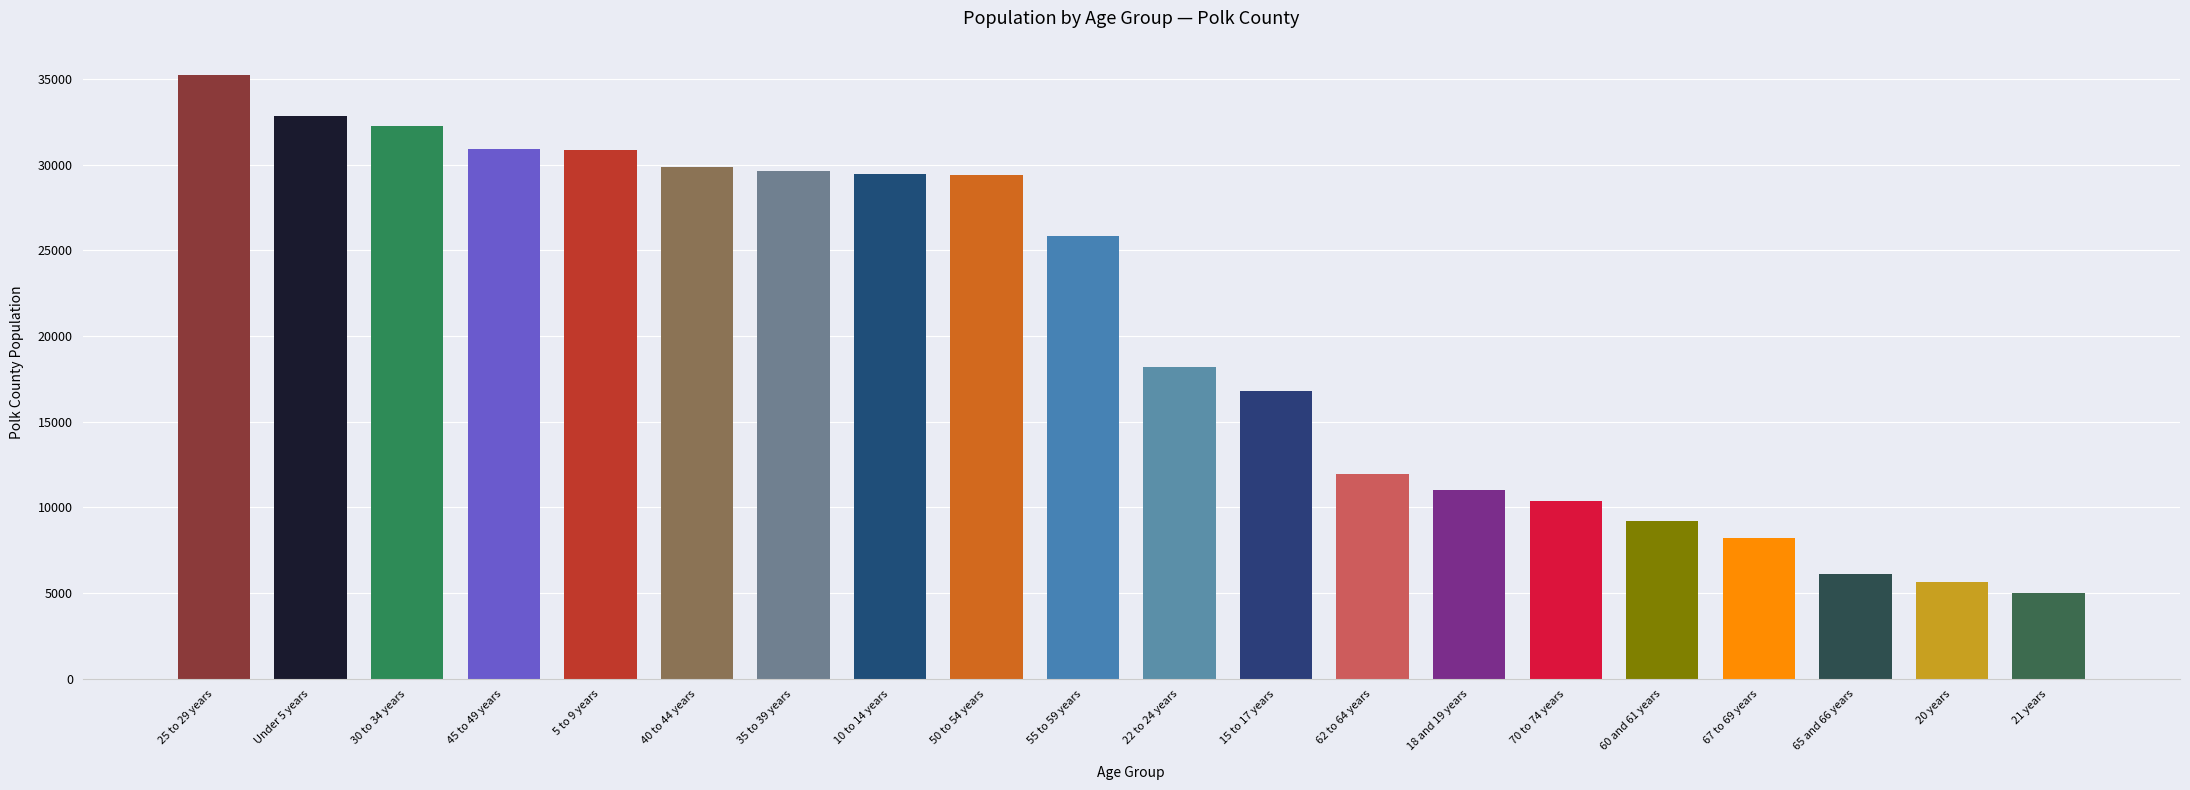

Are the bars grouped side by side (vs. stacked)?

No